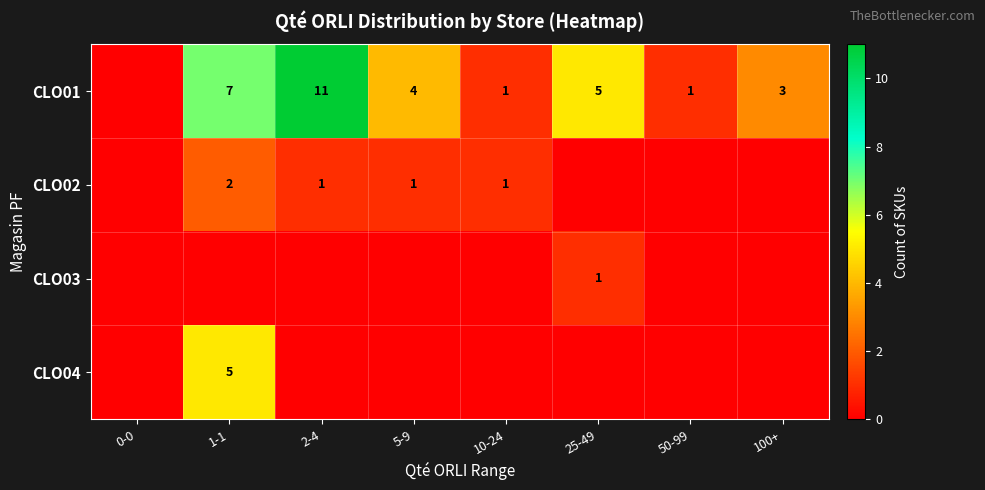

Between 5-9 and 50-99, which is larger?

5-9